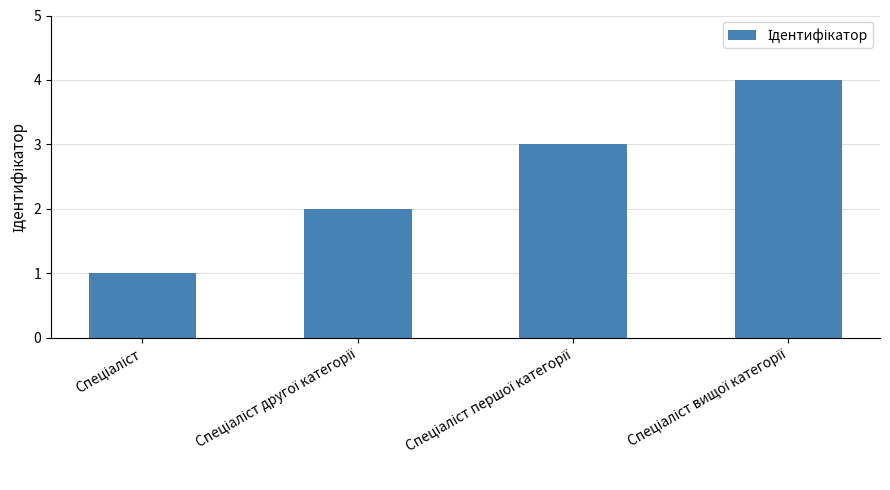

What is the difference between the maximum and minimum values?

3